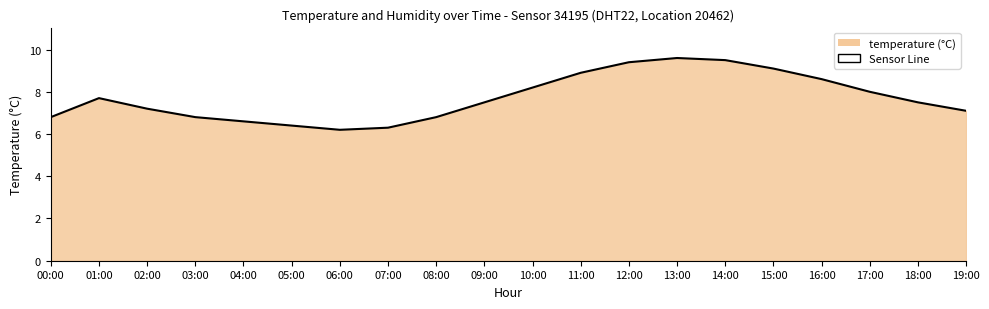

Rank the categories by value from lowest to highest.

06:00, 07:00, 05:00, 04:00, 00:00, 03:00, 08:00, 19:00, 02:00, 09:00, 18:00, 01:00, 17:00, 10:00, 16:00, 11:00, 15:00, 12:00, 14:00, 13:00